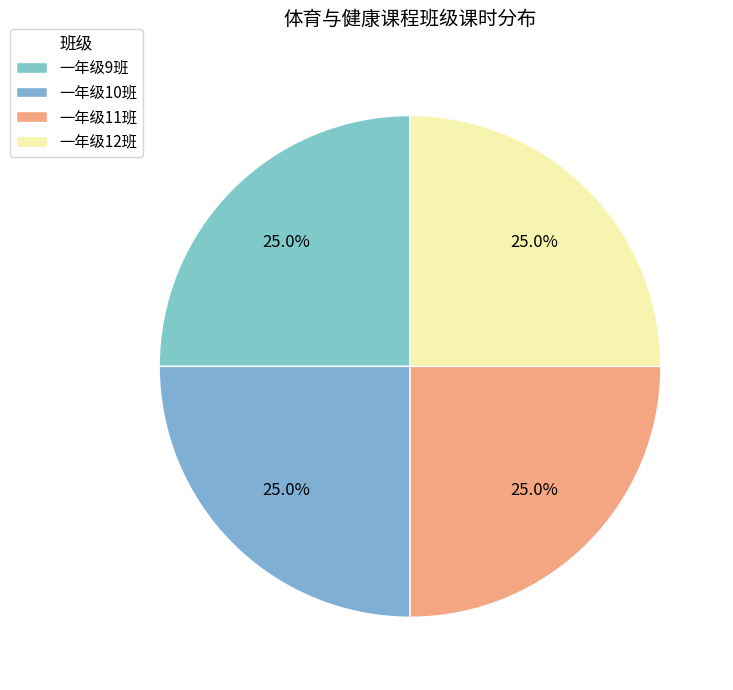

How many segments does this pie chart have?

4